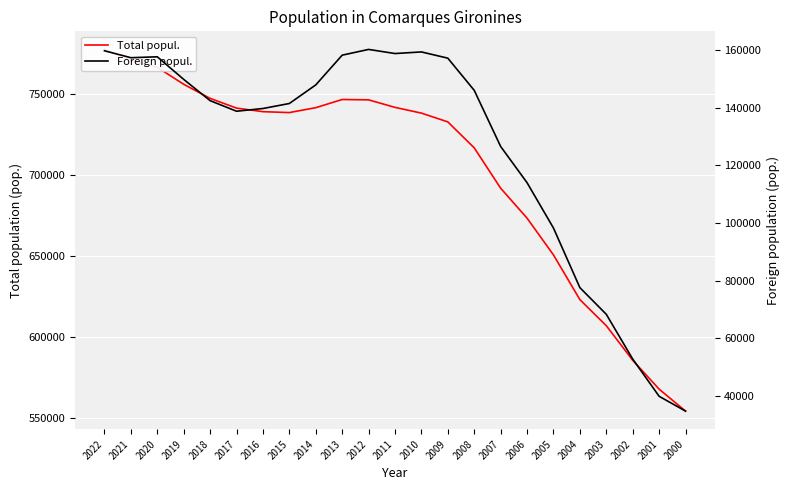

True or false: Foreign popul. and Total popul. cross at least once.

False